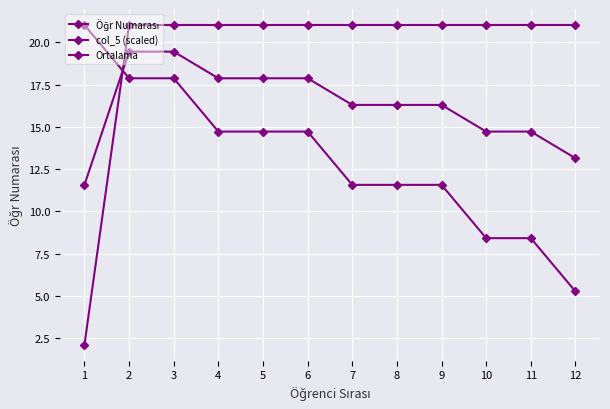

How many values in the Ortalama series exceed 16?

8